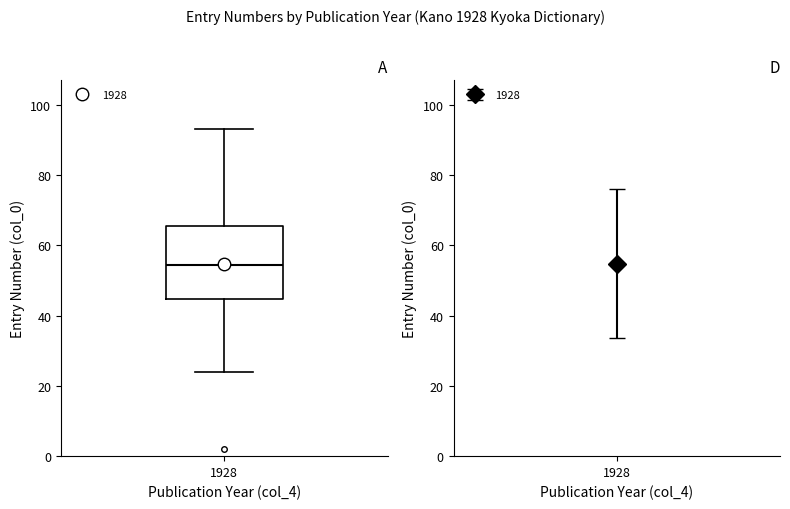

Where does the lower whisker of the box at x = 1928 end on the y-axis? The values are not printed on the chart, so give them approximately, as read against the axis.

24